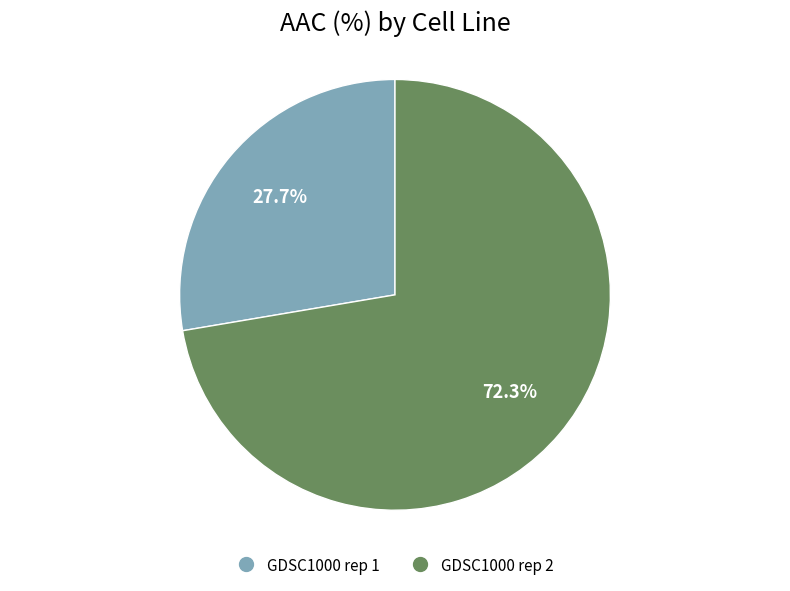

Count the number of slices in the pie.

2